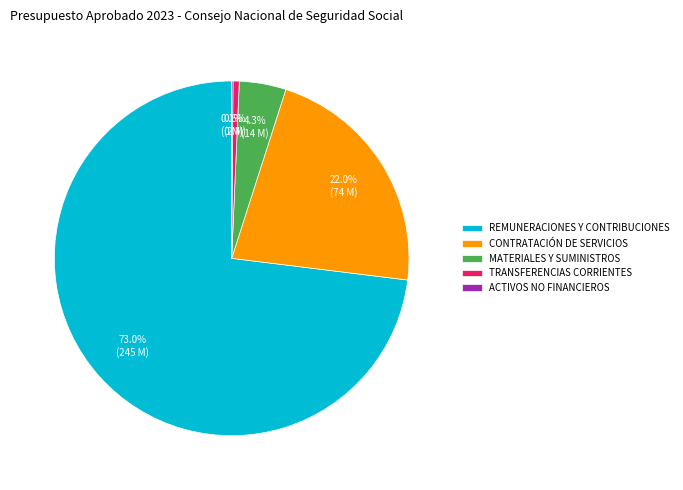

To the nearest percent, what is the difference between the MATERIALES Y SUMINISTROS and CONTRATACIÓN DE SERVICIOS slice percentages?

18%